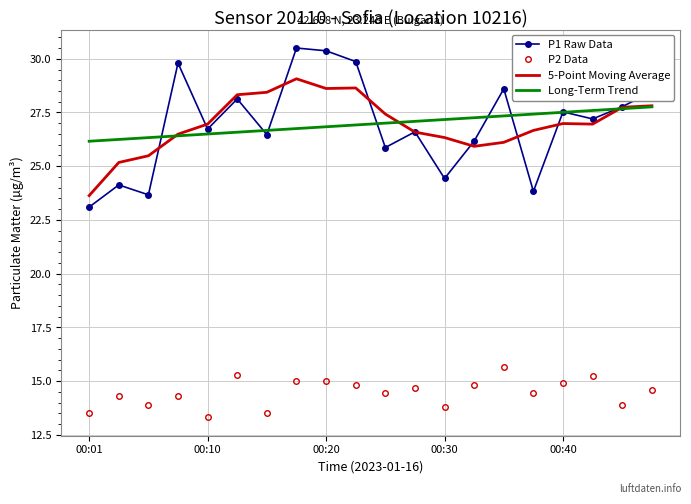

What is the minimum value shown in the chart?

13.3